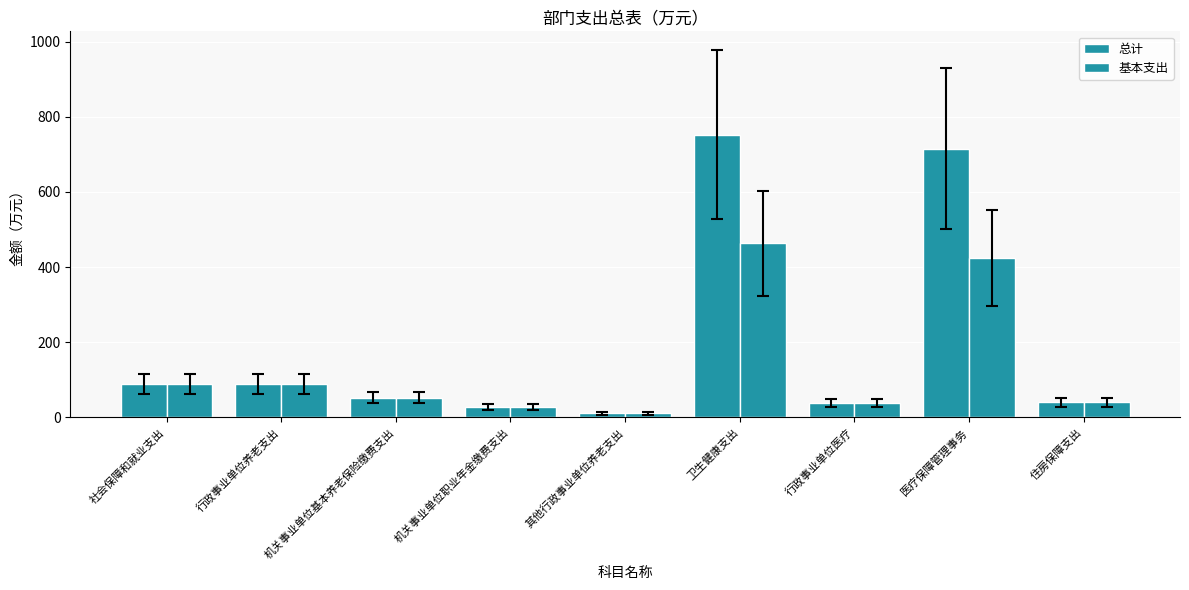

What is the value of the 总计 bar at the 7th from the left?

37.9